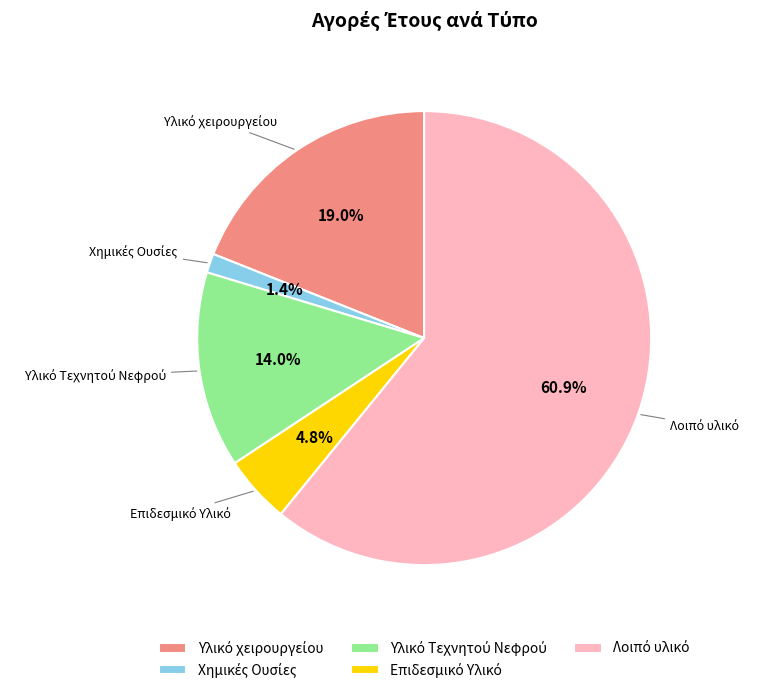

Is there a majority slice in this chart?

Yes